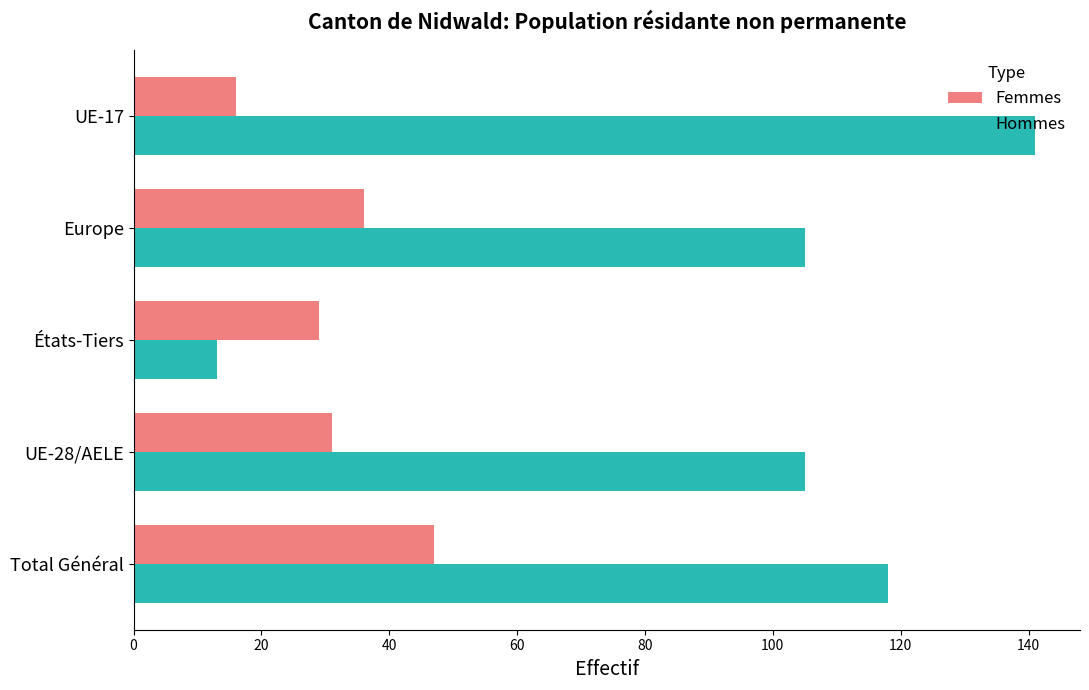

What is the approximate value of Femmes at Europe, to the nearest 10?

40